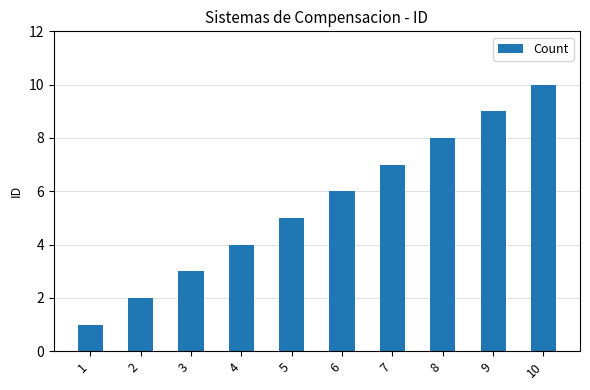

The value at 8 is 8. True or false?

True